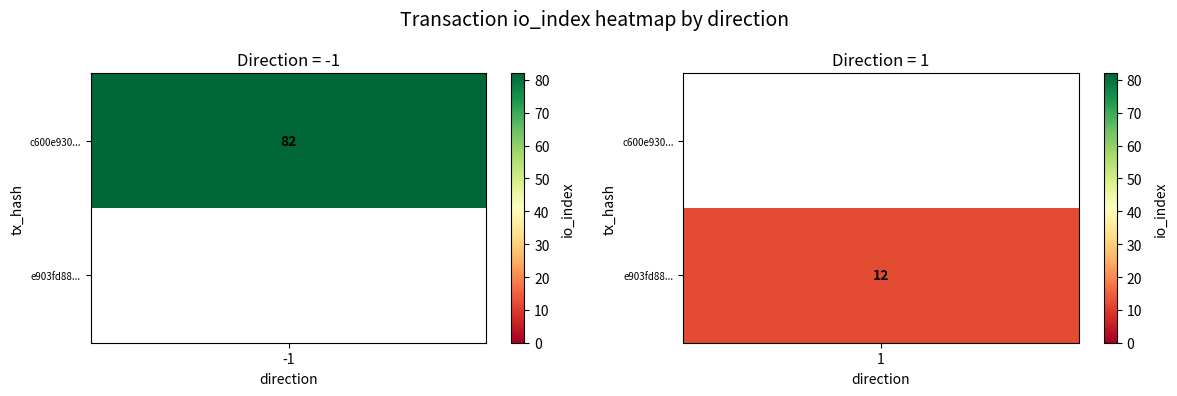

The value of e903fd88b31329d5d7e835880c93ce381c3fd7b at direction is 1. True or false?

True